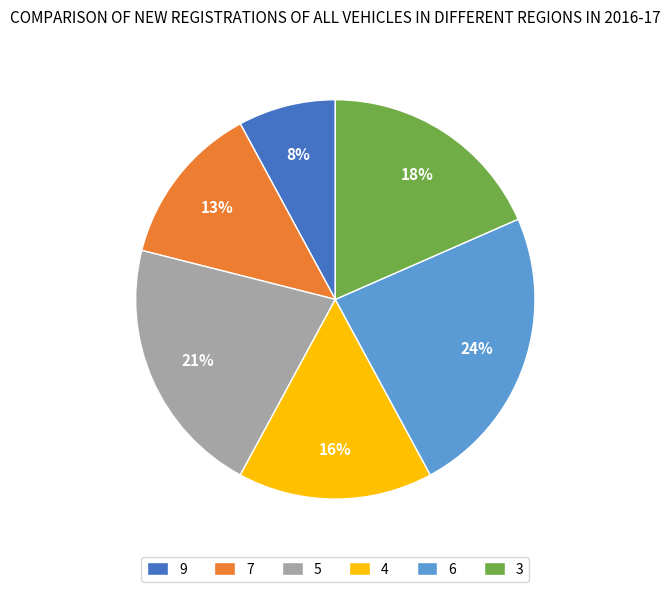

Between 9 and 6, which is larger?

6